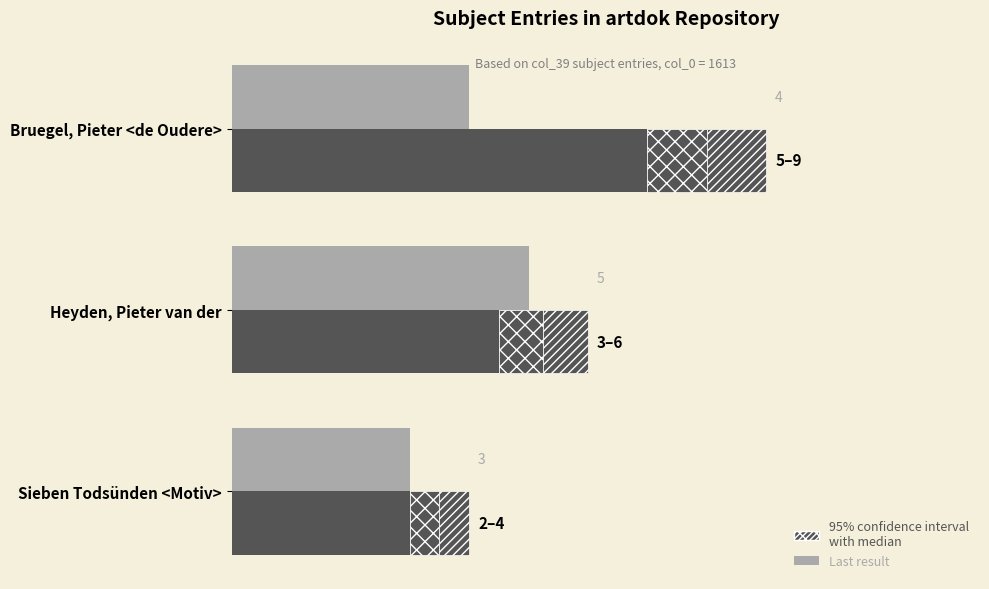

Rank the categories by 95% CI (lower) value from highest to lowest.

Bruegel, Pieter <de Oudere>, Heyden, Pieter van der, Sieben Todsünden <Motiv>